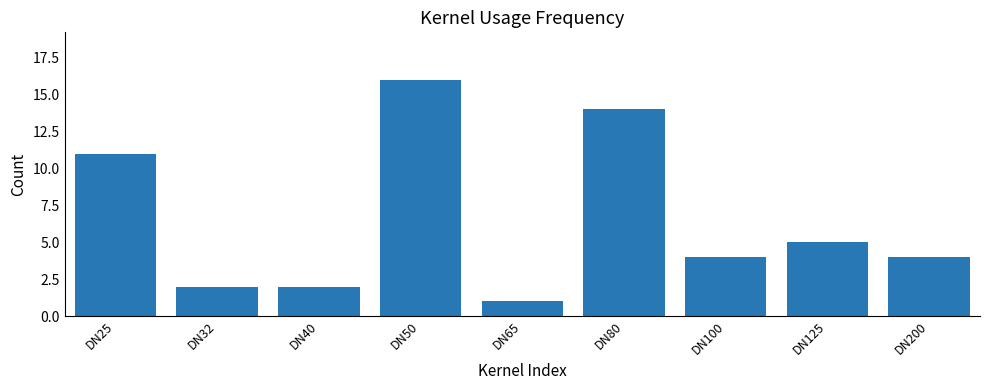

Count the number of data series in this chart.

1